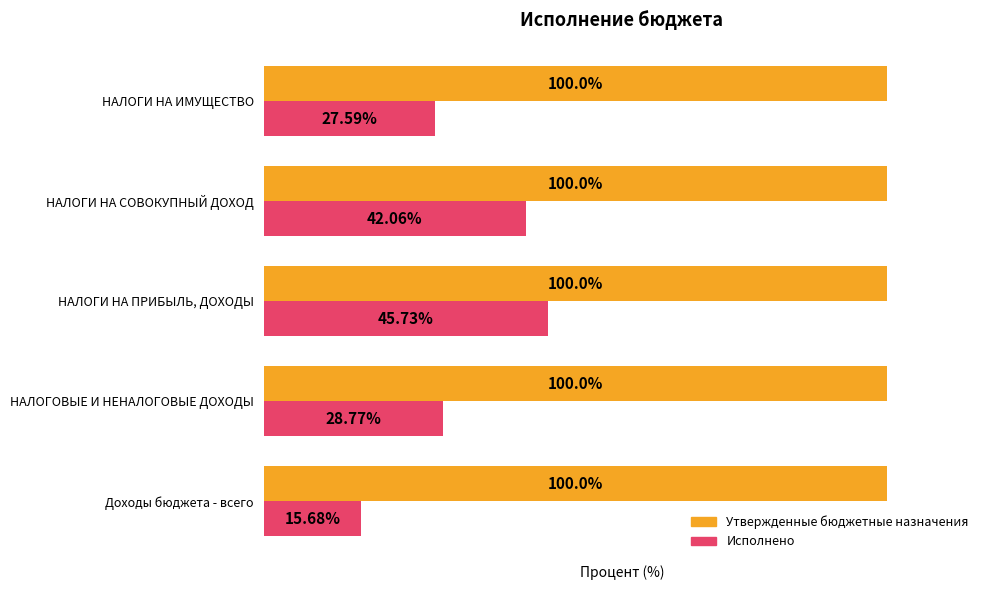

At which category is the sum across all series the highest?

НАЛОГИ НА ПРИБЫЛЬ, ДОХОДЫ